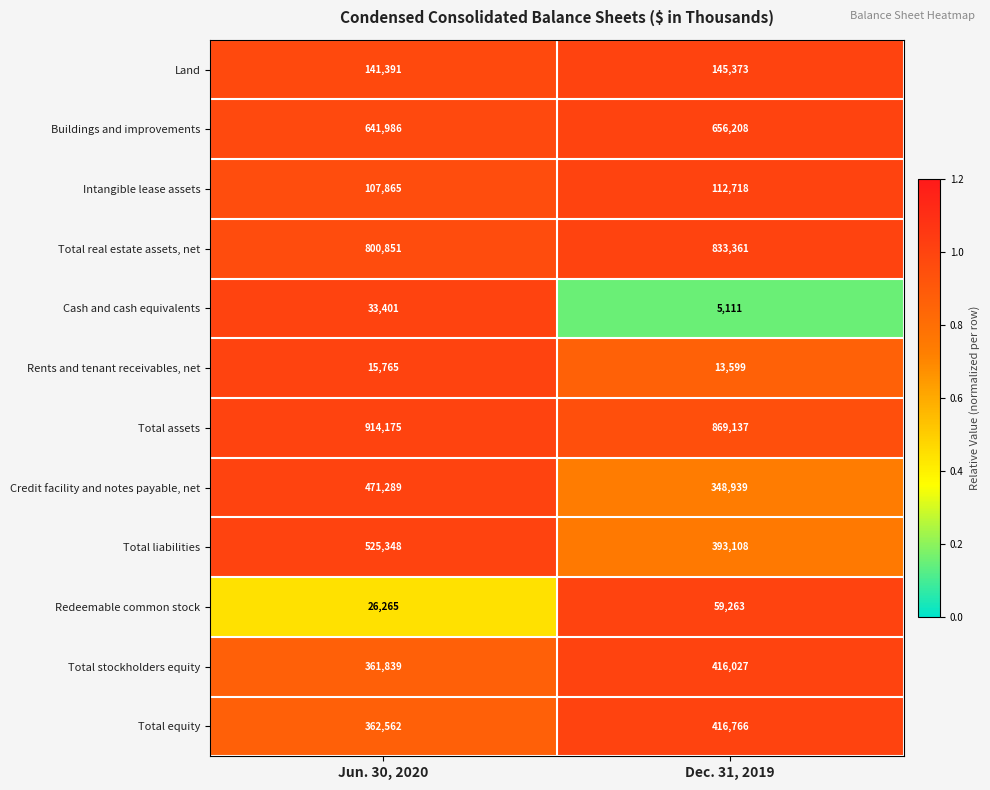

At which category is the sum across all series the highest?

Jun. 30, 2020